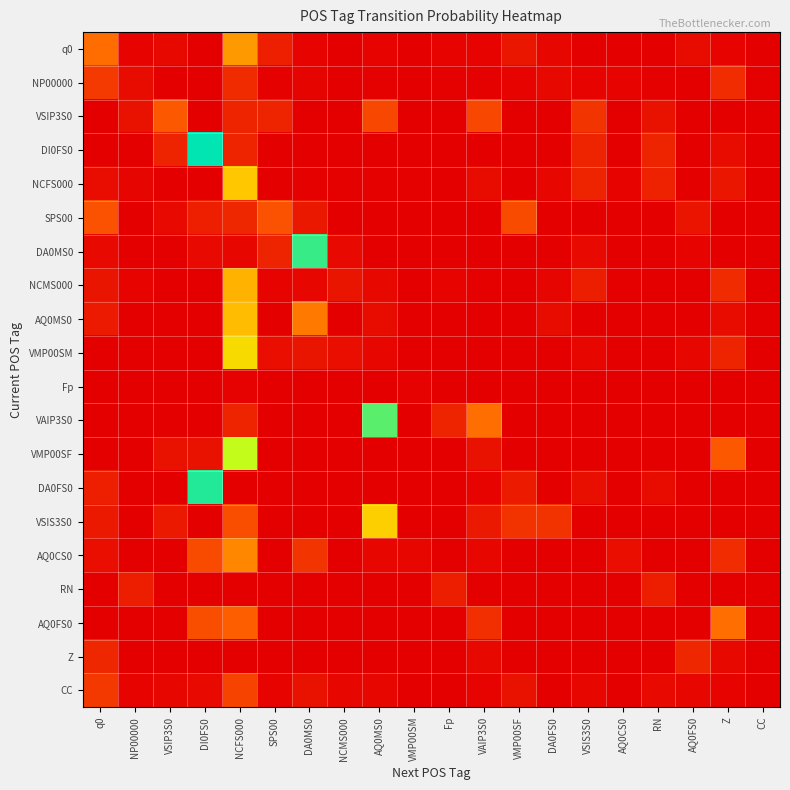

Reading right to left, list all the values displayed in this chart.

q0: CC=0.0	Z=0.0	AQ0FS0=0.0	RN=0.0	AQ0CS0=0.0	VSIS3S0=0.0	DA0FS0=0.0	VMP00SF=0.0	VAIP3S0=0.0	Fp=0.0	VMP00SM=0.0	AQ0MS0=0.0	NCMS000=0.0	DA0MS0=0.0	SPS00=0.1	NCFS000=0.3	DI0FS0=0.0	VSIP3S0=0.0	NP00000=0.0	q0=0.2
NP00000: CC=0.0	Z=0.1	AQ0FS0=0.0	RN=0.0	AQ0CS0=0.0	VSIS3S0=0.0	DA0FS0=0.0	VMP00SF=0.0	VAIP3S0=0.0	Fp=0.0	VMP00SM=0.0	AQ0MS0=0.0	NCMS000=0.0	DA0MS0=0.0	SPS00=0.0	NCFS000=0.1	DI0FS0=0.0	VSIP3S0=0.0	NP00000=0.0	q0=0.1
VSIP3S0: CC=0.0	Z=0.0	AQ0FS0=0.0	RN=0.0	AQ0CS0=0.0	VSIS3S0=0.1	DA0FS0=0.0	VMP00SF=0.0	VAIP3S0=0.1	Fp=0.0	VMP00SM=0.0	AQ0MS0=0.1	NCMS000=0.0	DA0MS0=0.0	SPS00=0.1	NCFS000=0.1	DI0FS0=0.0	VSIP3S0=0.2	NP00000=0.0	q0=0.0
DI0FS0: CC=0.0	Z=0.0	AQ0FS0=0.0	RN=0.1	AQ0CS0=0.0	VSIS3S0=0.1	DA0FS0=0.0	VMP00SF=0.0	VAIP3S0=0.0	Fp=0.0	VMP00SM=0.0	AQ0MS0=0.0	NCMS000=0.0	DA0MS0=0.0	SPS00=0.0	NCFS000=0.1	DI0FS0=0.7	VSIP3S0=0.1	NP00000=0.0	q0=0.0
NCFS000: CC=0.0	Z=0.0	AQ0FS0=0.0	RN=0.1	AQ0CS0=0.0	VSIS3S0=0.1	DA0FS0=0.0	VMP00SF=0.0	VAIP3S0=0.0	Fp=0.0	VMP00SM=0.0	AQ0MS0=0.0	NCMS000=0.0	DA0MS0=0.0	SPS00=0.0	NCFS000=0.4	DI0FS0=0.0	VSIP3S0=0.0	NP00000=0.0	q0=0.0
SPS00: CC=0.0	Z=0.0	AQ0FS0=0.0	RN=0.0	AQ0CS0=0.0	VSIS3S0=0.0	DA0FS0=0.0	VMP00SF=0.1	VAIP3S0=0.0	Fp=0.0	VMP00SM=0.0	AQ0MS0=0.0	NCMS000=0.0	DA0MS0=0.0	SPS00=0.1	NCFS000=0.1	DI0FS0=0.1	VSIP3S0=0.0	NP00000=0.0	q0=0.1
DA0MS0: CC=0.0	Z=0.0	AQ0FS0=0.0	RN=0.0	AQ0CS0=0.0	VSIS3S0=0.0	DA0FS0=0.0	VMP00SF=0.0	VAIP3S0=0.0	Fp=0.0	VMP00SM=0.0	AQ0MS0=0.0	NCMS000=0.0	DA0MS0=0.7	SPS00=0.1	NCFS000=0.0	DI0FS0=0.0	VSIP3S0=0.0	NP00000=0.0	q0=0.0
NCMS000: CC=0.0	Z=0.1	AQ0FS0=0.0	RN=0.0	AQ0CS0=0.0	VSIS3S0=0.1	DA0FS0=0.0	VMP00SF=0.0	VAIP3S0=0.0	Fp=0.0	VMP00SM=0.0	AQ0MS0=0.0	NCMS000=0.0	DA0MS0=0.0	SPS00=0.0	NCFS000=0.3	DI0FS0=0.0	VSIP3S0=0.0	NP00000=0.0	q0=0.0
AQ0MS0: CC=0.0	Z=0.0	AQ0FS0=0.0	RN=0.0	AQ0CS0=0.0	VSIS3S0=0.0	DA0FS0=0.0	VMP00SF=0.0	VAIP3S0=0.0	Fp=0.0	VMP00SM=0.0	AQ0MS0=0.0	NCMS000=0.0	DA0MS0=0.2	SPS00=0.0	NCFS000=0.3	DI0FS0=0.0	VSIP3S0=0.0	NP00000=0.0	q0=0.0
VMP00SM: CC=0.0	Z=0.1	AQ0FS0=0.0	RN=0.0	AQ0CS0=0.0	VSIS3S0=0.0	DA0FS0=0.0	VMP00SF=0.0	VAIP3S0=0.0	Fp=0.0	VMP00SM=0.0	AQ0MS0=0.0	NCMS000=0.0	DA0MS0=0.0	SPS00=0.0	NCFS000=0.4	DI0FS0=0.0	VSIP3S0=0.0	NP00000=0.0	q0=0.0
Fp: CC=0.0	Z=0.0	AQ0FS0=0.0	RN=0.0	AQ0CS0=0.0	VSIS3S0=0.0	DA0FS0=0.0	VMP00SF=0.0	VAIP3S0=0.0	Fp=0.0	VMP00SM=0.0	AQ0MS0=0.0	NCMS000=0.0	DA0MS0=0.0	SPS00=0.0	NCFS000=0.0	DI0FS0=0.0	VSIP3S0=0.0	NP00000=0.0	q0=0.0
VAIP3S0: CC=0.0	Z=0.0	AQ0FS0=0.0	RN=0.0	AQ0CS0=0.0	VSIS3S0=0.0	DA0FS0=0.0	VMP00SF=0.0	VAIP3S0=0.2	Fp=0.1	VMP00SM=0.0	AQ0MS0=0.7	NCMS000=0.0	DA0MS0=0.0	SPS00=0.0	NCFS000=0.1	DI0FS0=0.0	VSIP3S0=0.0	NP00000=0.0	q0=0.0
VMP00SF: CC=0.0	Z=0.2	AQ0FS0=0.0	RN=0.0	AQ0CS0=0.0	VSIS3S0=0.0	DA0FS0=0.0	VMP00SF=0.0	VAIP3S0=0.0	Fp=0.0	VMP00SM=0.0	AQ0MS0=0.0	NCMS000=0.0	DA0MS0=0.0	SPS00=0.0	NCFS000=0.6	DI0FS0=0.0	VSIP3S0=0.0	NP00000=0.0	q0=0.0
DA0FS0: CC=0.0	Z=0.0	AQ0FS0=0.0	RN=0.0	AQ0CS0=0.0	VSIS3S0=0.0	DA0FS0=0.0	VMP00SF=0.0	VAIP3S0=0.0	Fp=0.0	VMP00SM=0.0	AQ0MS0=0.0	NCMS000=0.0	DA0MS0=0.0	SPS00=0.0	NCFS000=0.0	DI0FS0=0.7	VSIP3S0=0.0	NP00000=0.0	q0=0.1
VSIS3S0: CC=0.0	Z=0.0	AQ0FS0=0.0	RN=0.0	AQ0CS0=0.0	VSIS3S0=0.0	DA0FS0=0.1	VMP00SF=0.1	VAIP3S0=0.0	Fp=0.0	VMP00SM=0.0	AQ0MS0=0.4	NCMS000=0.0	DA0MS0=0.0	SPS00=0.0	NCFS000=0.1	DI0FS0=0.0	VSIP3S0=0.0	NP00000=0.0	q0=0.0
AQ0CS0: CC=0.0	Z=0.1	AQ0FS0=0.0	RN=0.0	AQ0CS0=0.0	VSIS3S0=0.0	DA0FS0=0.0	VMP00SF=0.0	VAIP3S0=0.0	Fp=0.0	VMP00SM=0.0	AQ0MS0=0.0	NCMS000=0.0	DA0MS0=0.1	SPS00=0.0	NCFS000=0.2	DI0FS0=0.1	VSIP3S0=0.0	NP00000=0.0	q0=0.0
RN: CC=0.0	Z=0.0	AQ0FS0=0.0	RN=0.1	AQ0CS0=0.0	VSIS3S0=0.0	DA0FS0=0.0	VMP00SF=0.0	VAIP3S0=0.0	Fp=0.1	VMP00SM=0.0	AQ0MS0=0.0	NCMS000=0.0	DA0MS0=0.0	SPS00=0.0	NCFS000=0.0	DI0FS0=0.0	VSIP3S0=0.0	NP00000=0.1	q0=0.0
AQ0FS0: CC=0.0	Z=0.2	AQ0FS0=0.0	RN=0.0	AQ0CS0=0.0	VSIS3S0=0.0	DA0FS0=0.0	VMP00SF=0.0	VAIP3S0=0.1	Fp=0.0	VMP00SM=0.0	AQ0MS0=0.0	NCMS000=0.0	DA0MS0=0.0	SPS00=0.0	NCFS000=0.2	DI0FS0=0.1	VSIP3S0=0.0	NP00000=0.0	q0=0.0
Z: CC=0.0	Z=0.0	AQ0FS0=0.1	RN=0.0	AQ0CS0=0.0	VSIS3S0=0.0	DA0FS0=0.0	VMP00SF=0.0	VAIP3S0=0.0	Fp=0.0	VMP00SM=0.0	AQ0MS0=0.0	NCMS000=0.0	DA0MS0=0.0	SPS00=0.0	NCFS000=0.0	DI0FS0=0.0	VSIP3S0=0.0	NP00000=0.0	q0=0.1
CC: CC=0.0	Z=0.0	AQ0FS0=0.0	RN=0.0	AQ0CS0=0.0	VSIS3S0=0.0	DA0FS0=0.0	VMP00SF=0.0	VAIP3S0=0.0	Fp=0.0	VMP00SM=0.0	AQ0MS0=0.0	NCMS000=0.0	DA0MS0=0.0	SPS00=0.0	NCFS000=0.1	DI0FS0=0.0	VSIP3S0=0.0	NP00000=0.0	q0=0.1